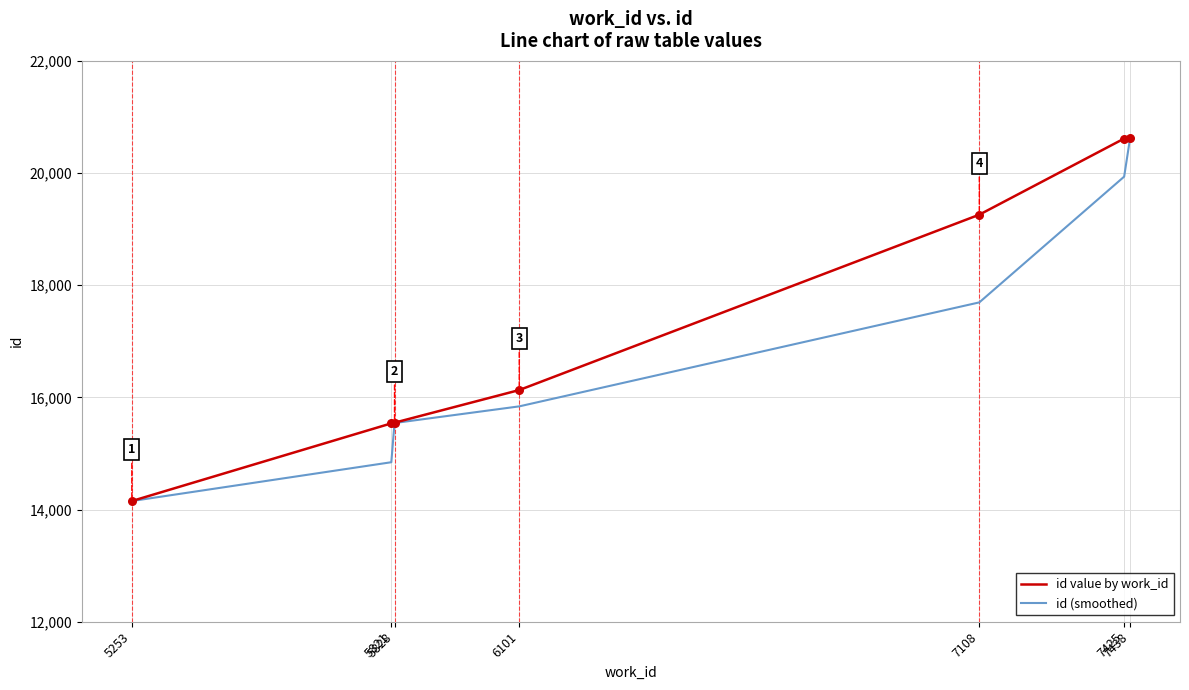

At which category is the sum across all series the highest?

7438